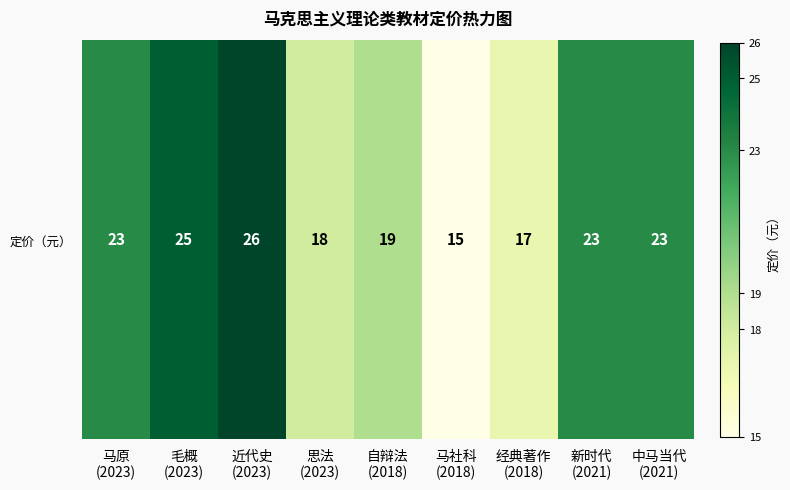

What is the ratio of the value at 马原
(2023) to the value at 思法
(2023)?

1.3